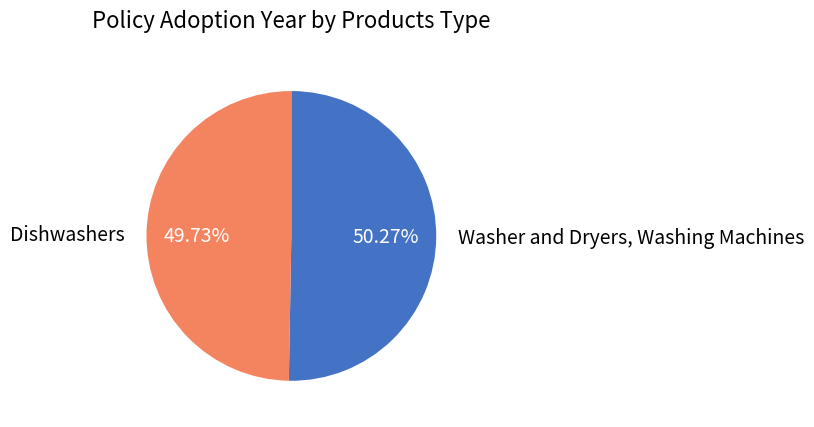

What is the ratio of the value at Dishwashers to the value at Washer and Dryers, Washing Machines?

1.0